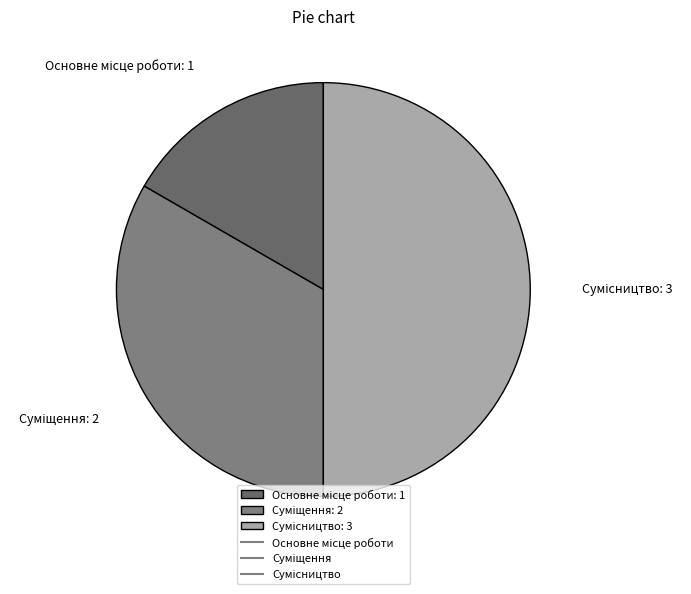

True or false: Сумісництво accounts for 50% of the total.

True